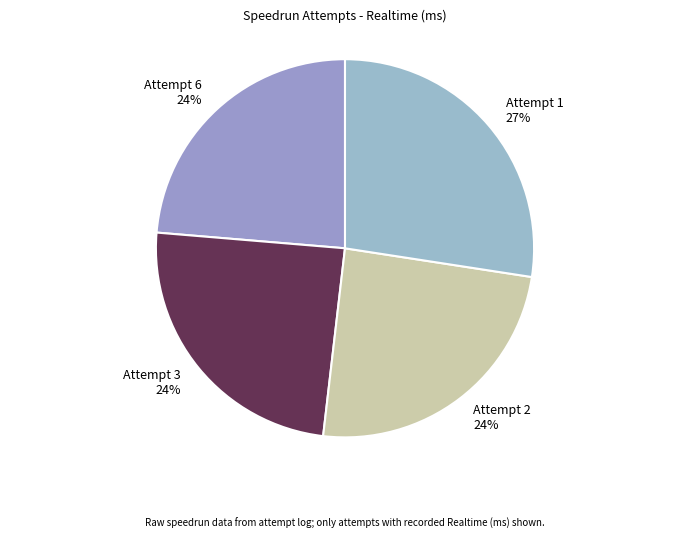

What percentage is the Attempt 2 slice, to the nearest percent?

24%